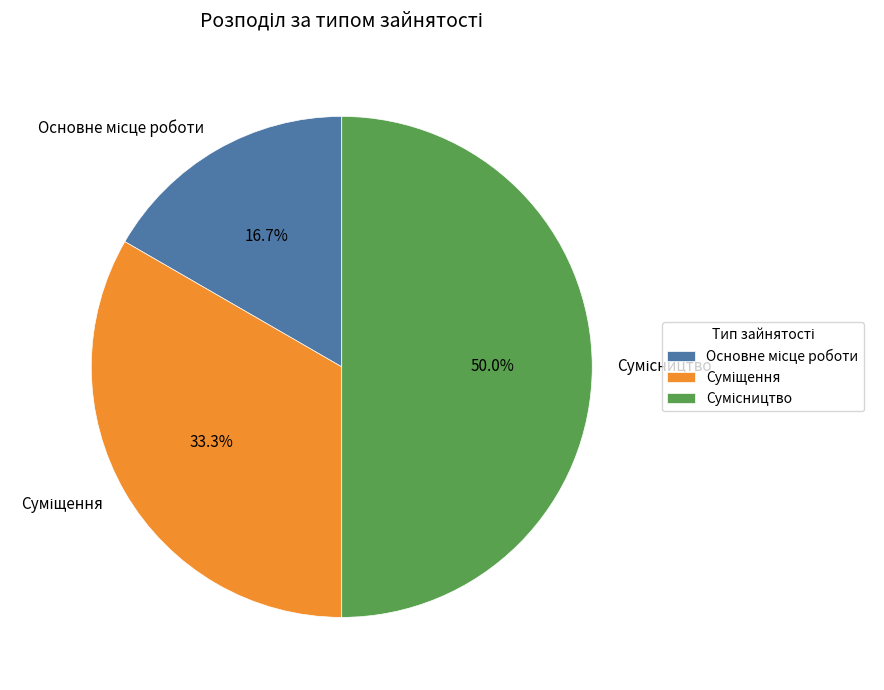

How many segments does this pie chart have?

3